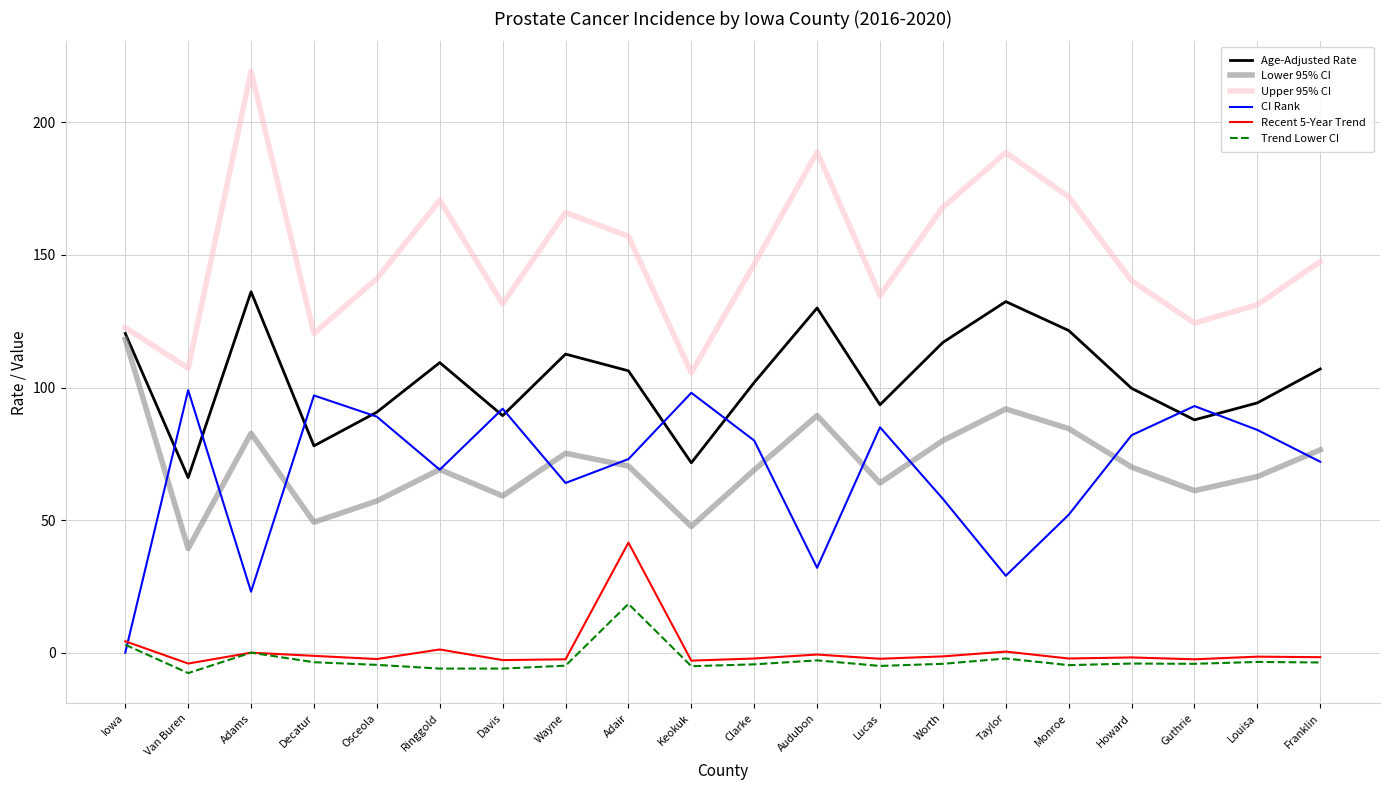

What is the highest value of the Age-Adjusted Rate series?

136.1